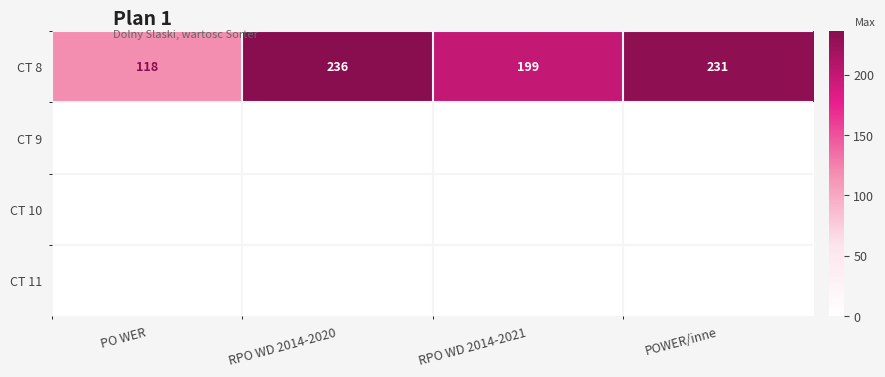

What is the sum of the CT 8 values at RPO WD 2014-2020 and RPO WD 2014-2021?

435